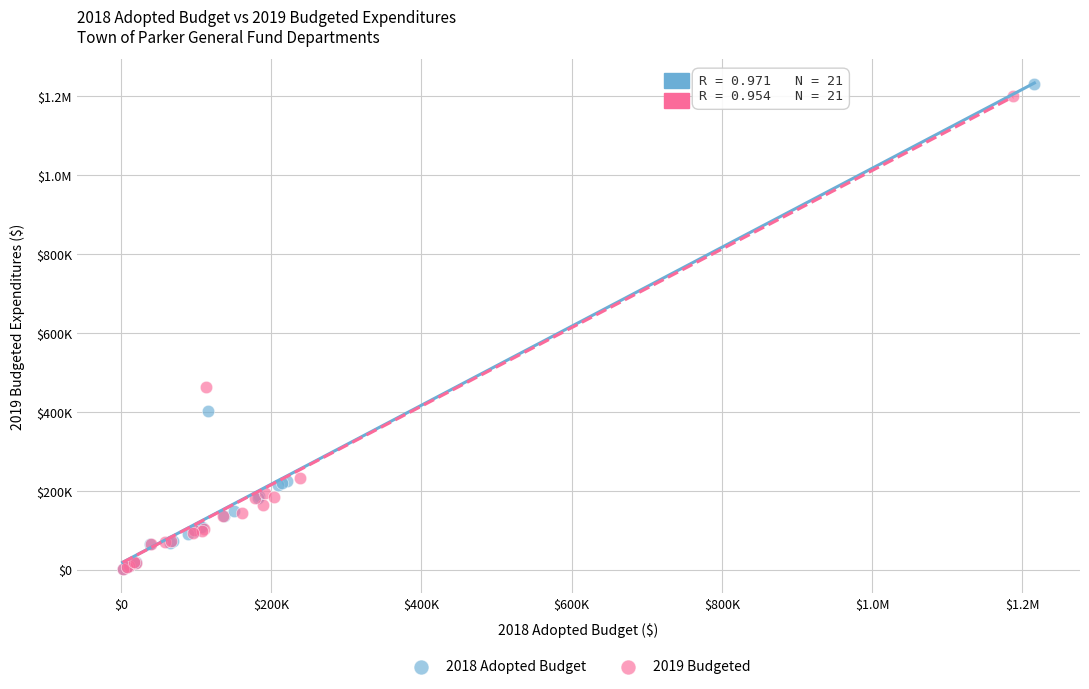

What are all the series names shown in the legend?

2018 Adopted Budget, 2019 Budgeted